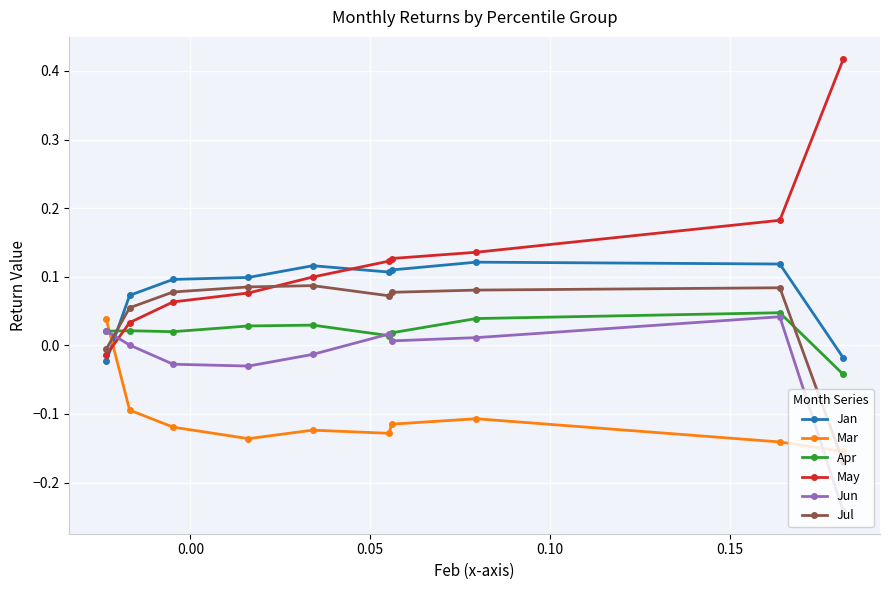

Which series has the largest range (max minus min)?

May